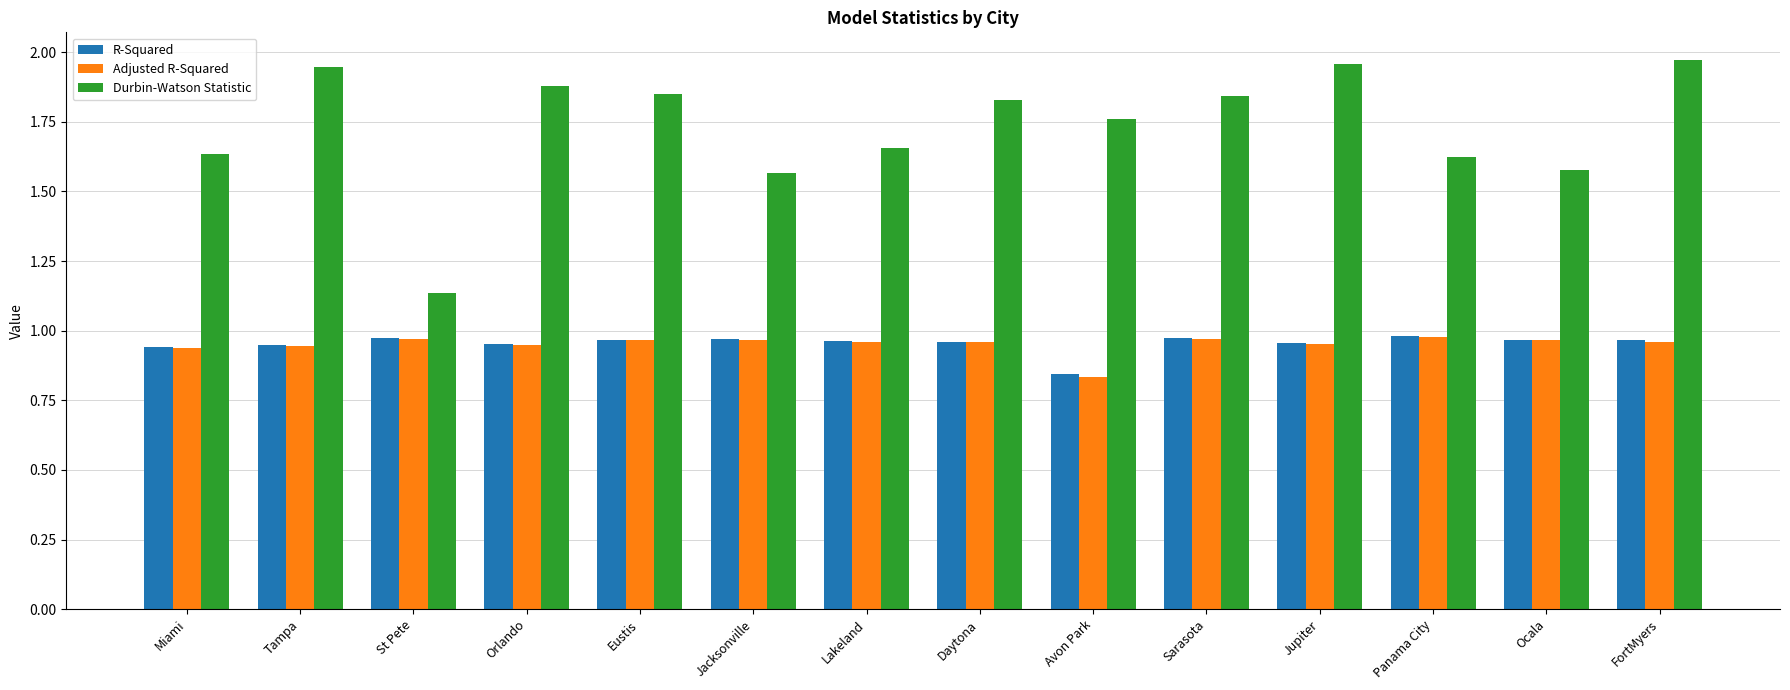

How many groups of bars are there?

14